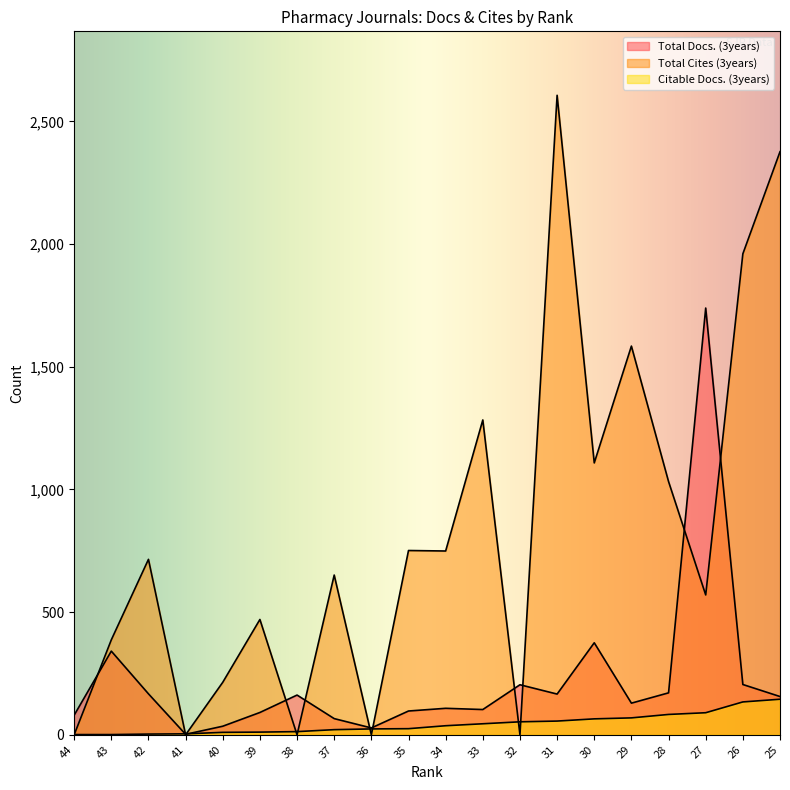

What is the average value of the Citable Docs. (3years) series?

44